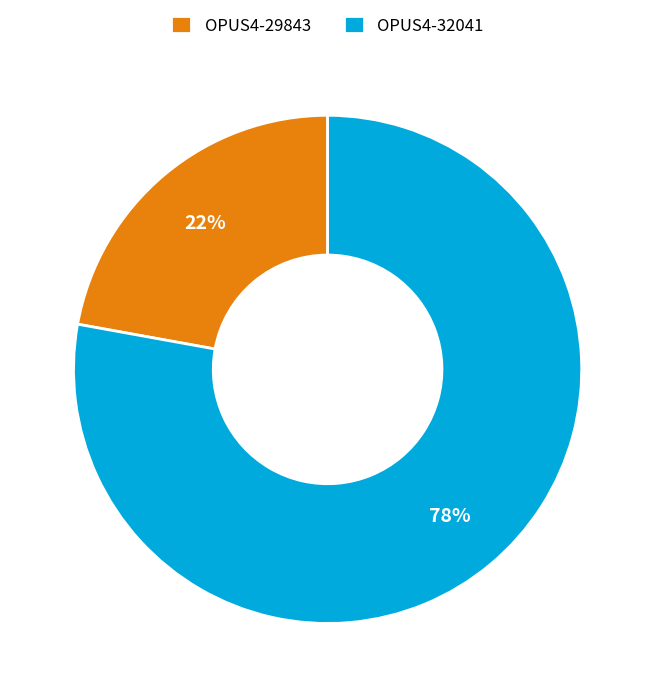

Rank the categories by value from lowest to highest.

OPUS4-29843, OPUS4-32041